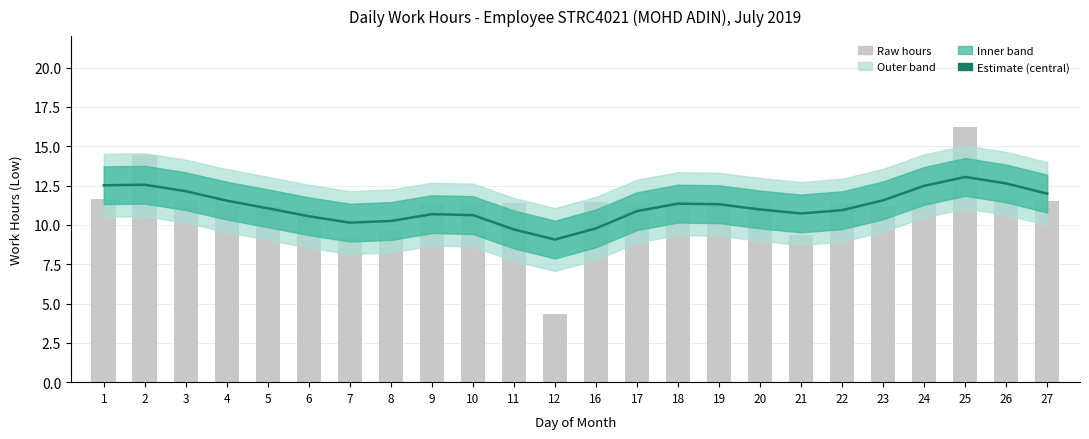

Which label corresponds to the smallest value in the chart?

12